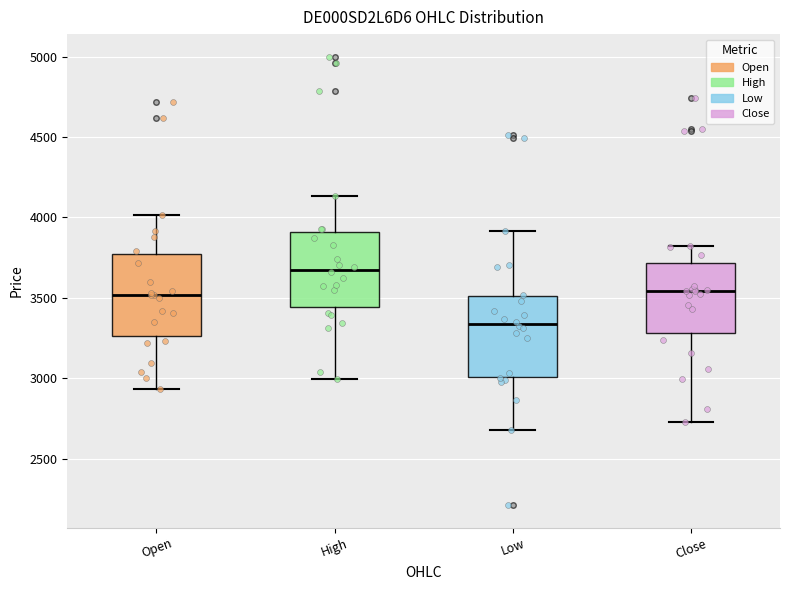

Reading left to right, transcribe this box plot: for each box, give where its median line is, the range the box spans, and where its two whiskers end, as read against the y-axis. The values are not printed on the chart, so give them approximately, as read against the axis.

Open: median 3500, box 3250 to 3750, whiskers 2950 to 4000
High: median 3700, box 3450 to 3900, whiskers 3000 to 4150
Low: median 3350, box 3000 to 3500, whiskers 2700 to 3900
Close: median 3550, box 3300 to 3700, whiskers 2750 to 3850